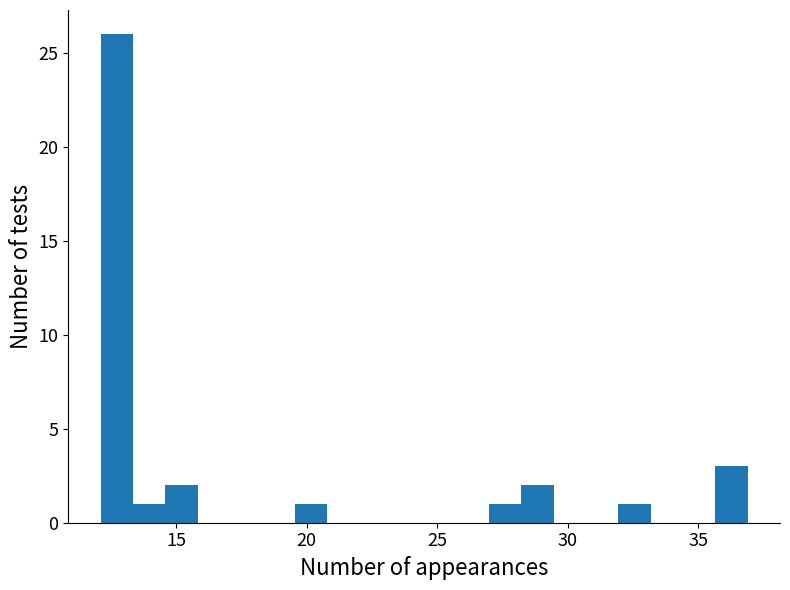

Read against the x-axis, roughly where is the centre of the tallest bar?

12.5